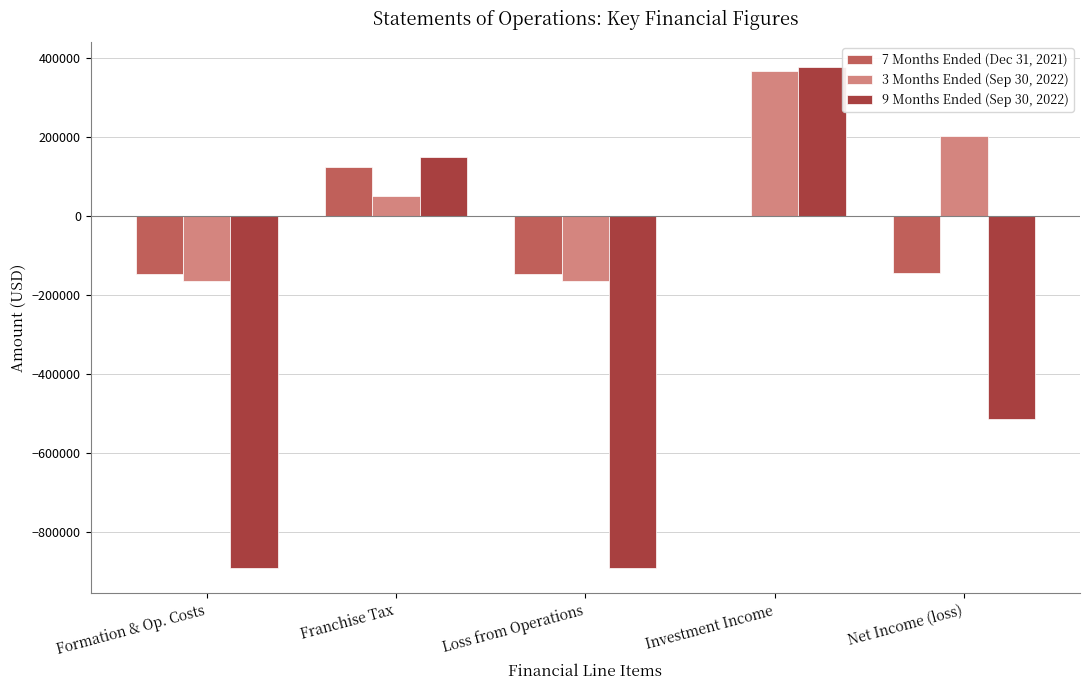

Between Loss from Operations and Net Income (loss), which series saw the biggest shift?

9 Months Ended (Sep 30, 2022)